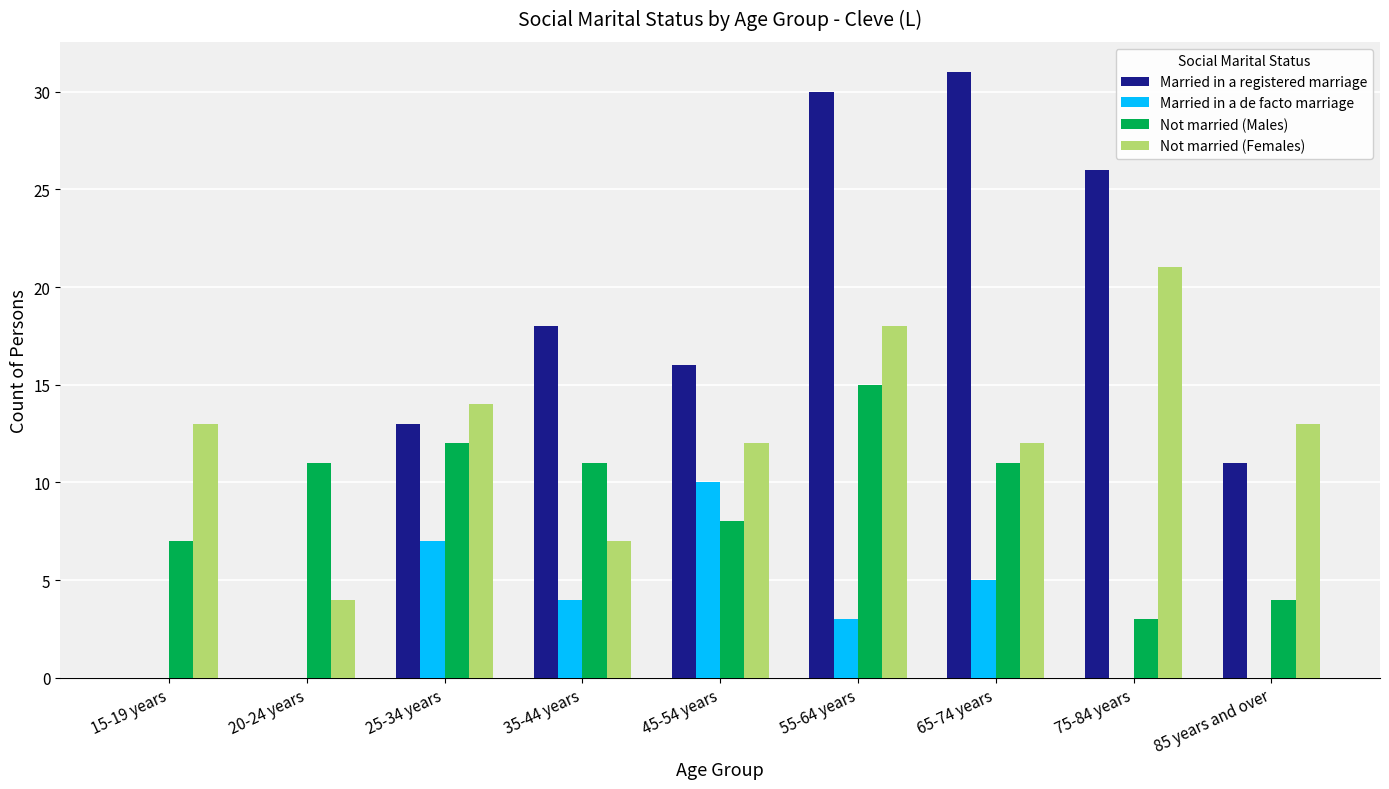

Which series has the largest total across all categories?

Married in a registered marriage